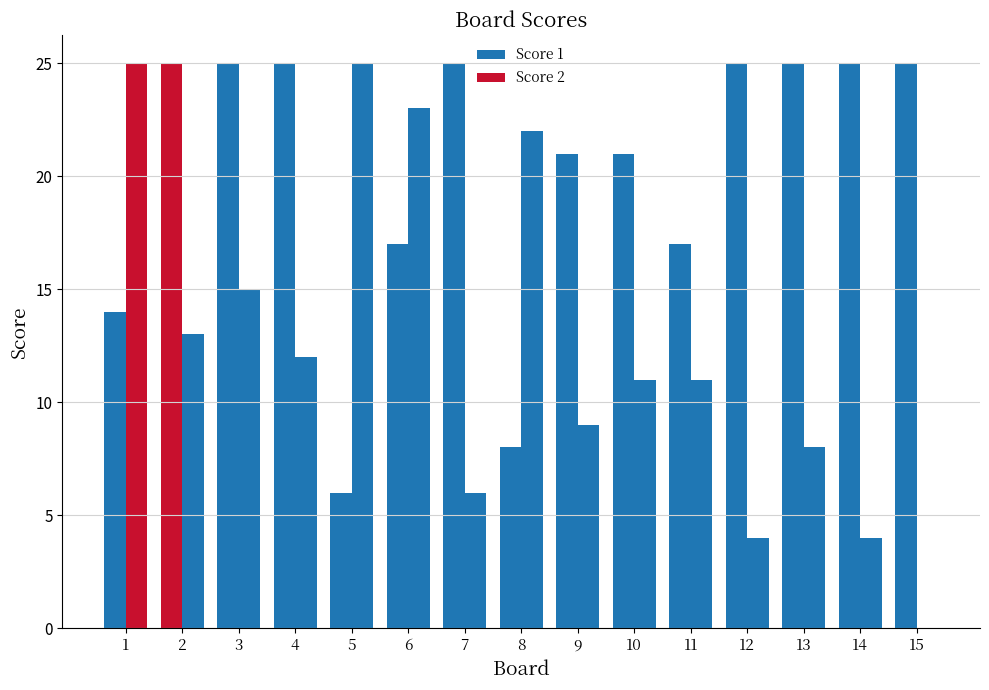

What is the difference between the Score 1 values at 9 and 1?

7